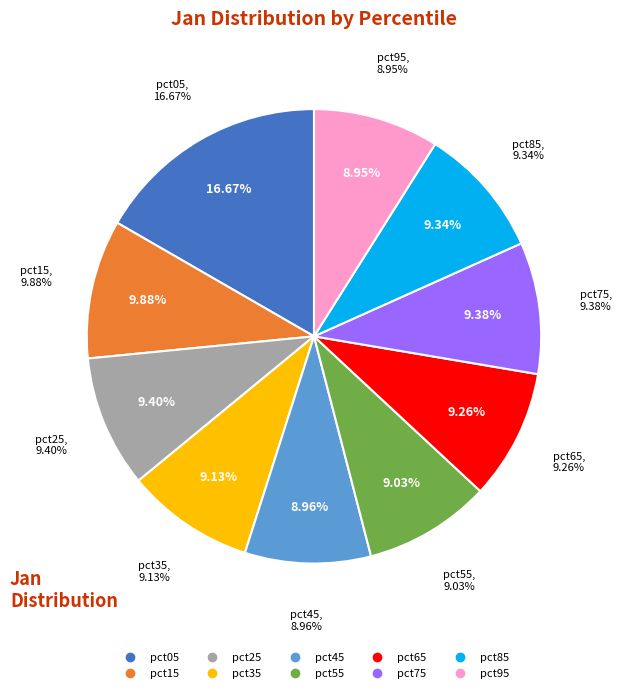

Approximately how many times larger is the value at pct75 compared to pct45?

1.0